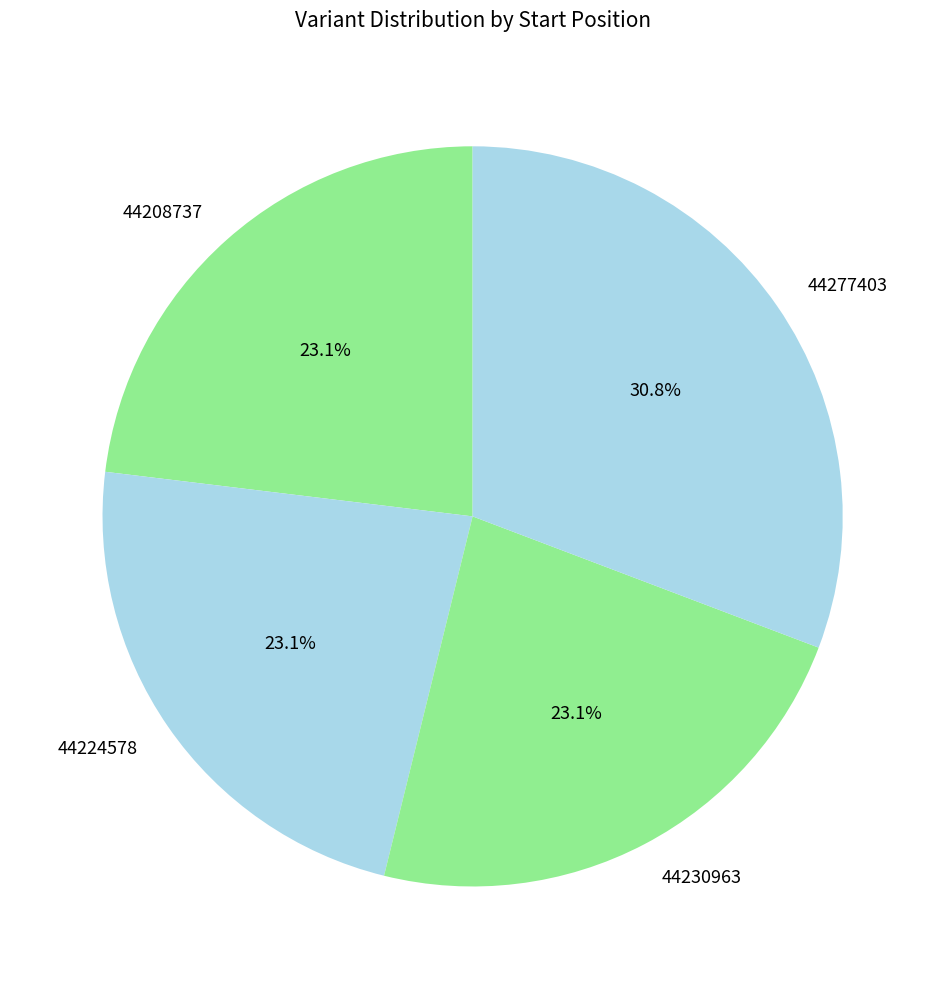

How many segments does this pie chart have?

4